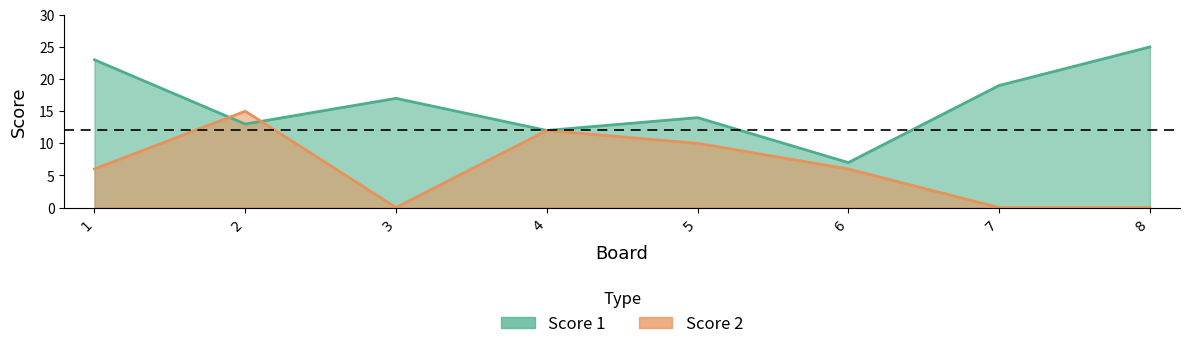

How many categories are shown in the chart?

8